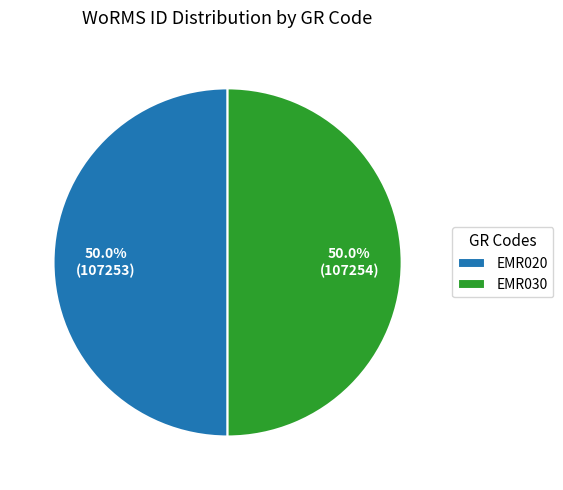

Approximately how many times larger is the value at EMR020 compared to EMR030?

1.0